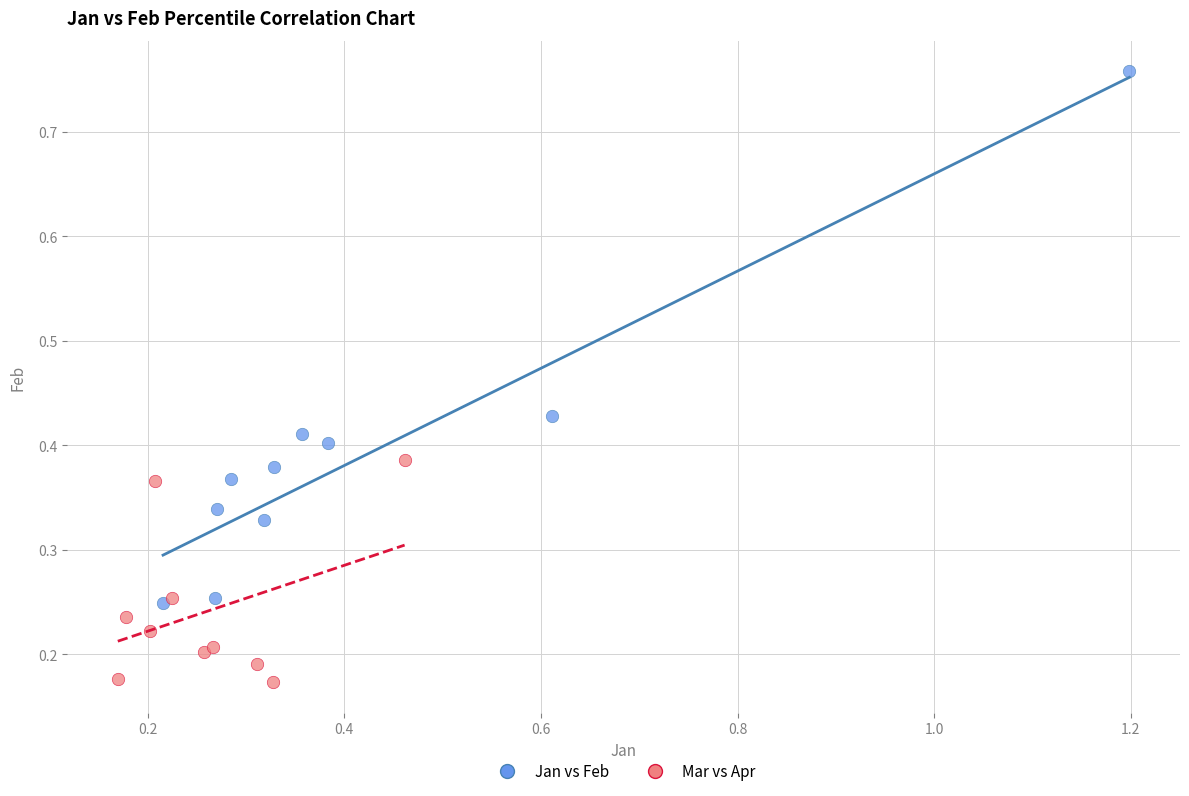

Which series contains the highest Y value?

Jan vs Feb